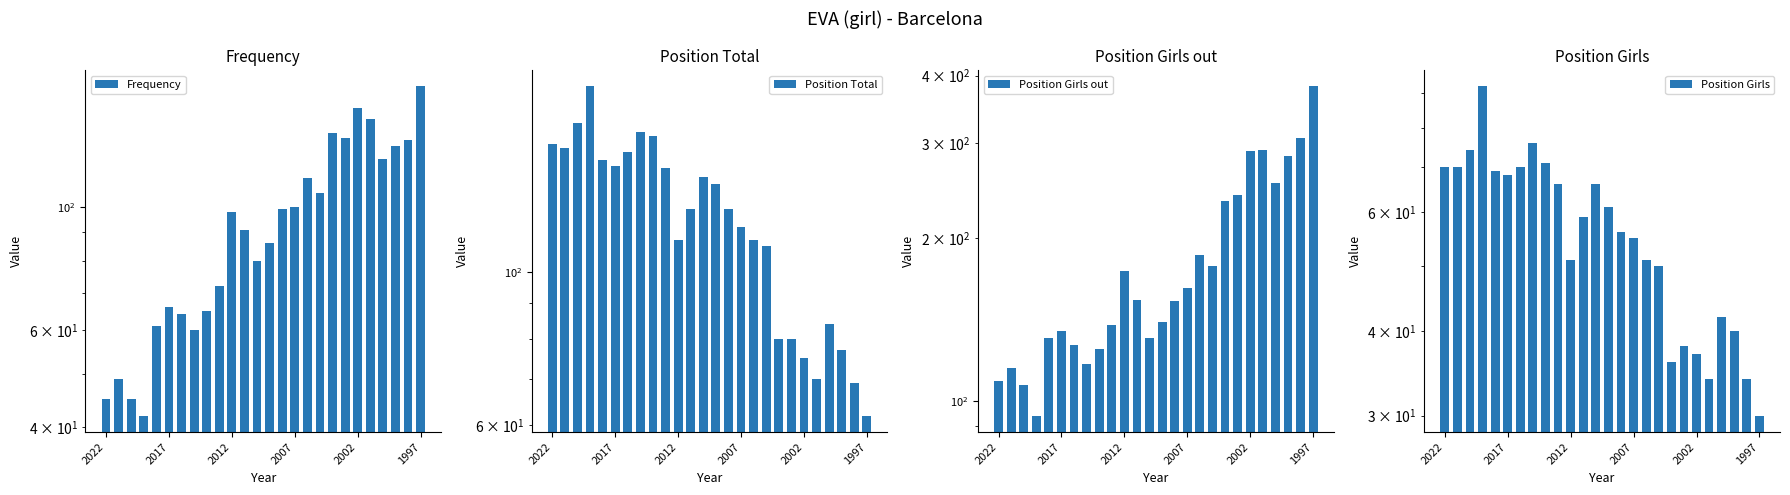

What are all the series names shown in the legend?

Frequency, Position Total, Position Girls out, Position Girls